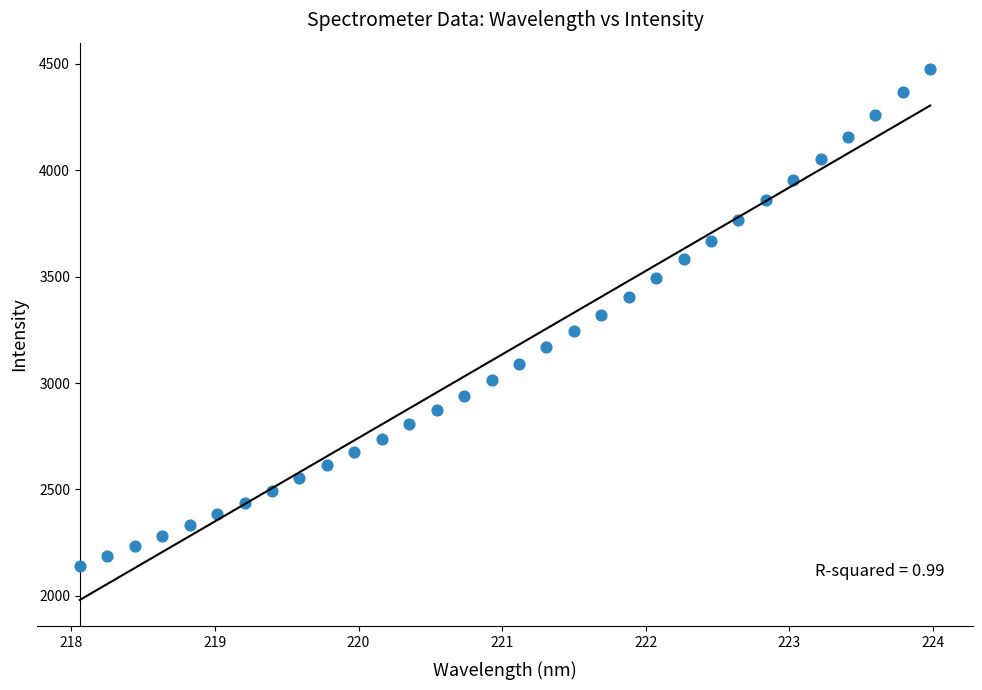

What is the range of X values (max minus min)?

5.9